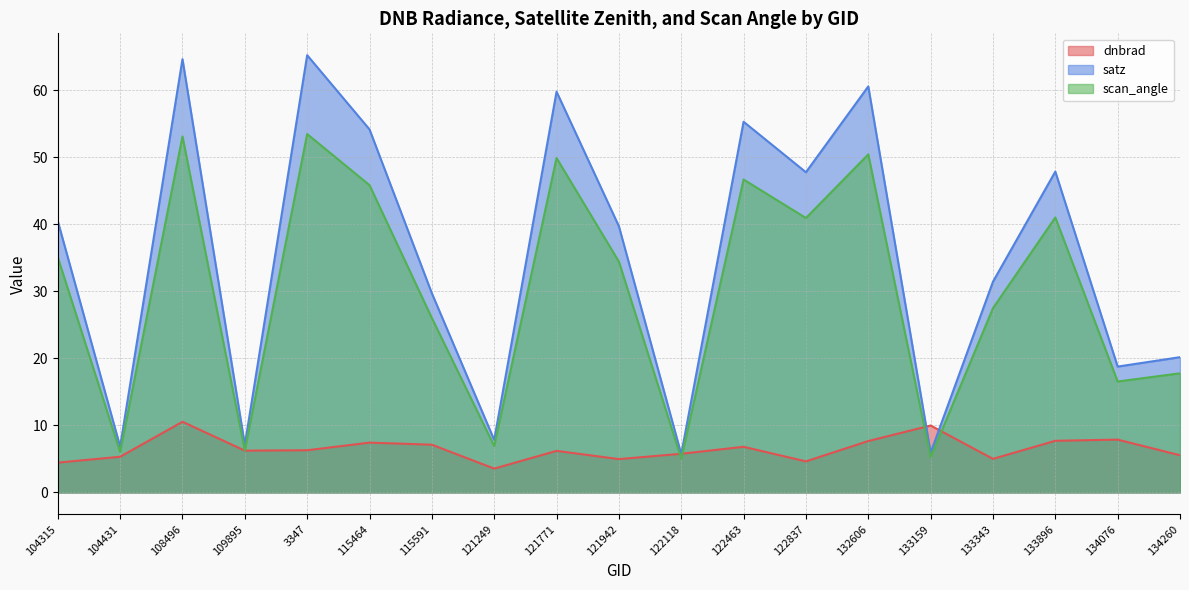

Which series changed the most between 121942 and 132606?

satz